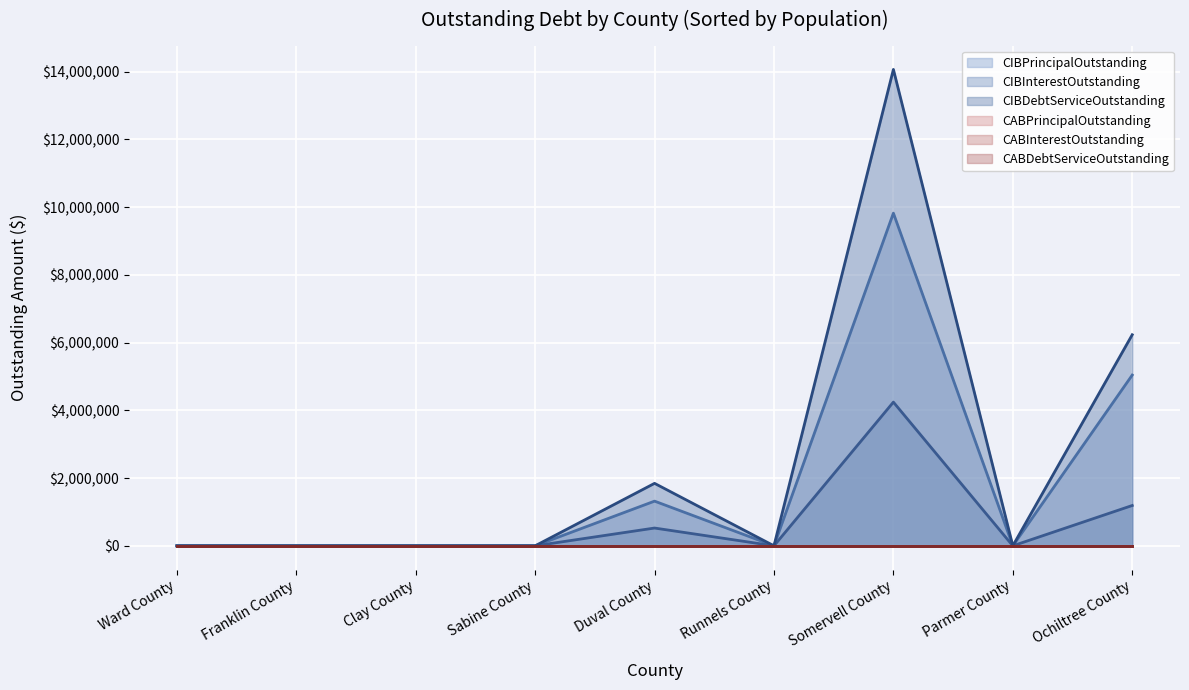

True or false: CIBPrincipalOutstanding and CIBInterestOutstanding cross at least once.

False